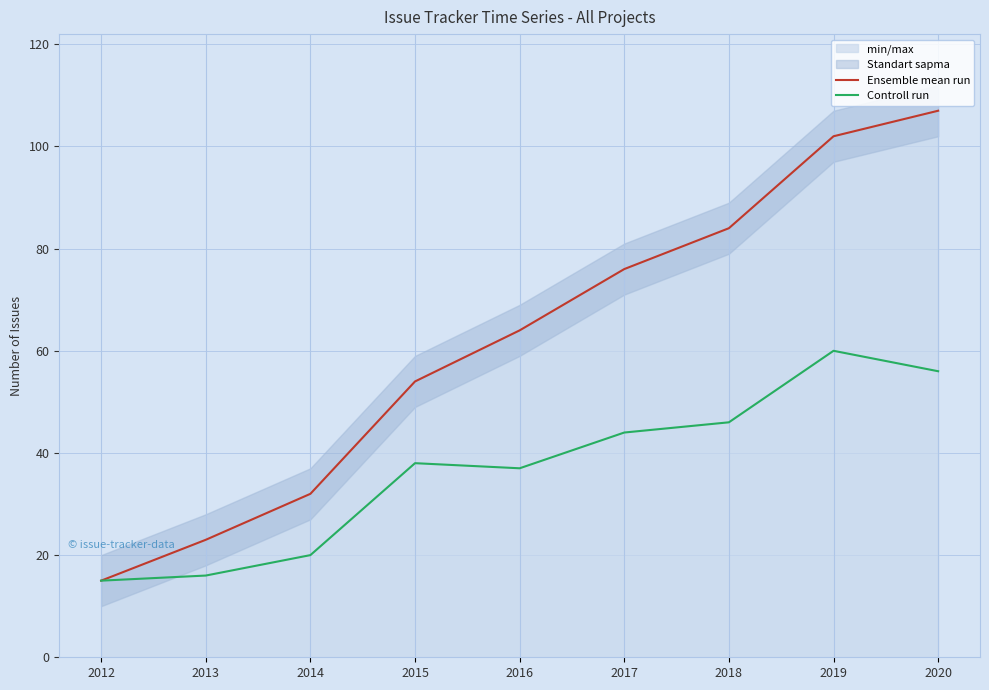

Which series has the largest total across all categories?

Ensemble mean run